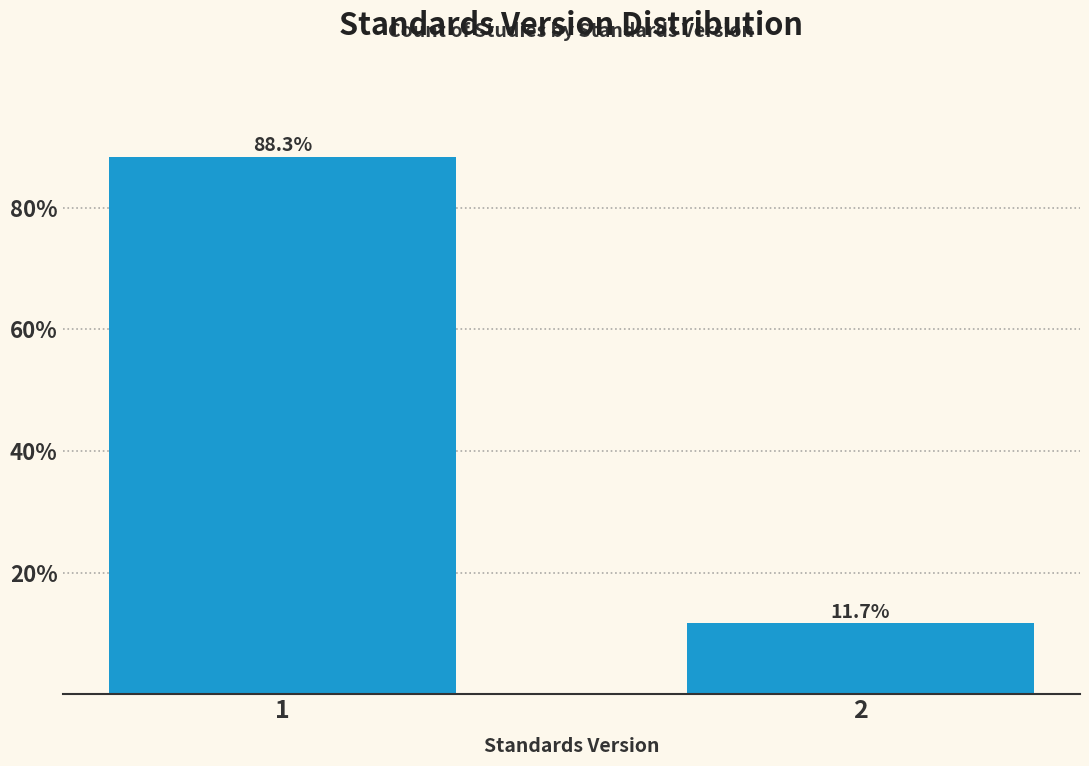

Reading left to right, what are all the values shown in this chart?

88.3	11.7